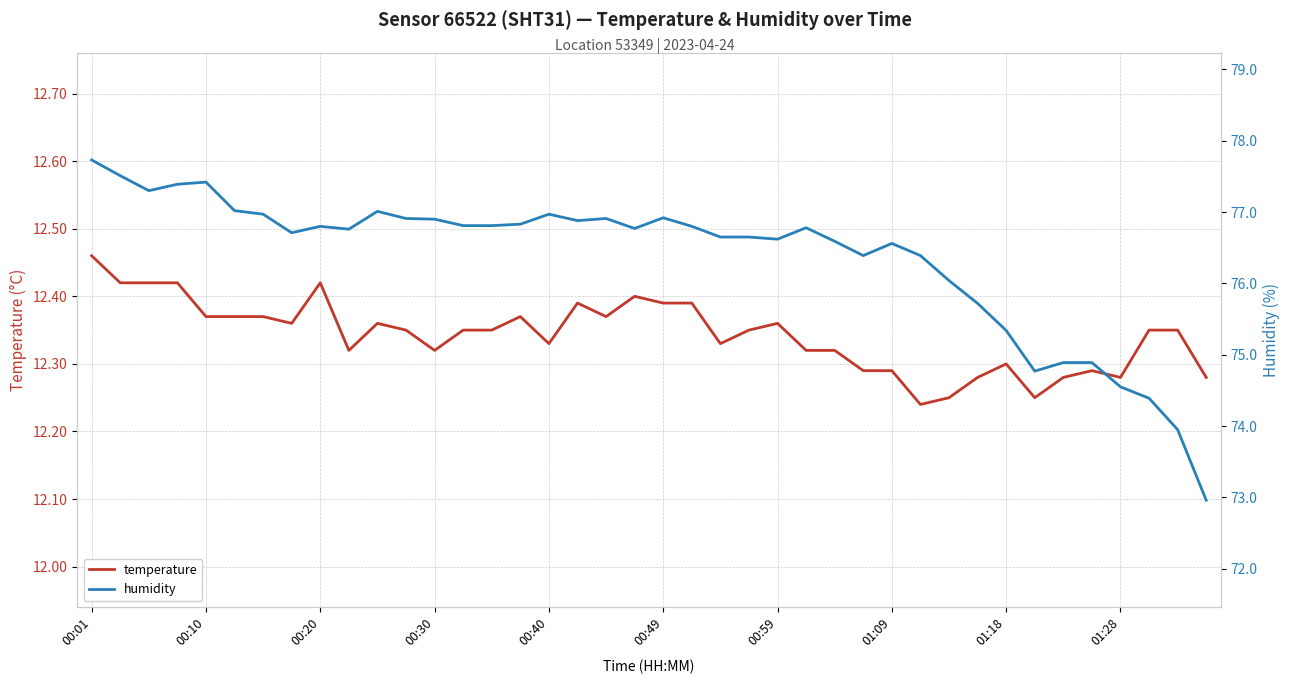

What is the difference between the maximum and minimum values in the humidity series?

4.8